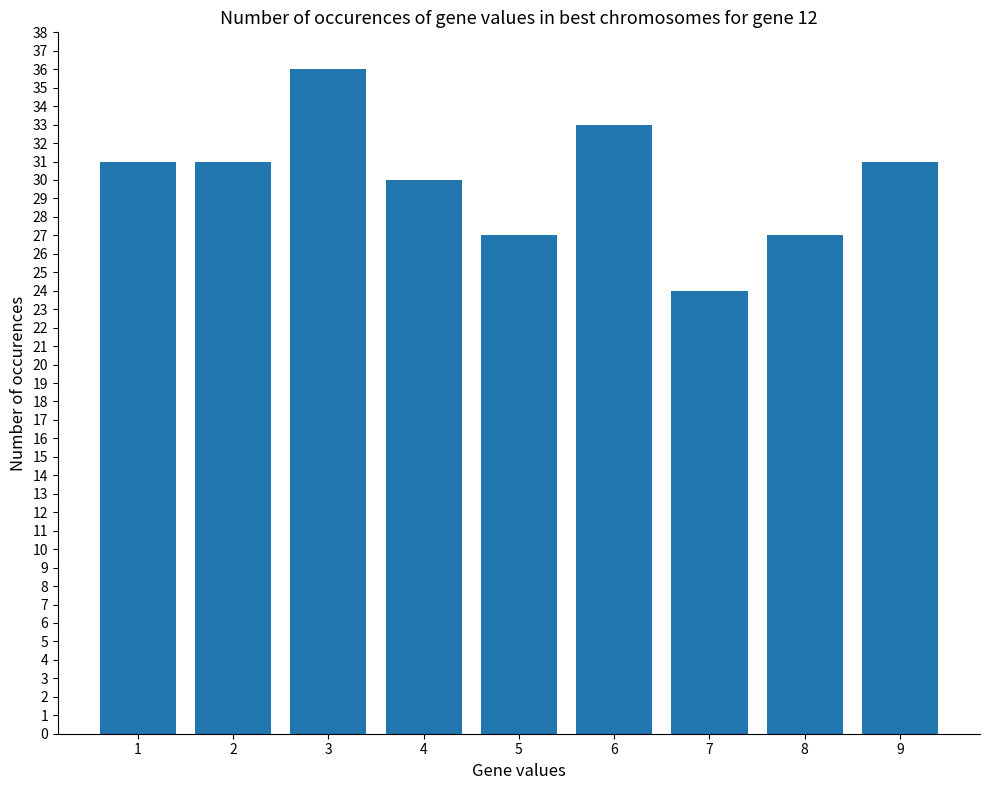

The value at 1 is 31. True or false?

True